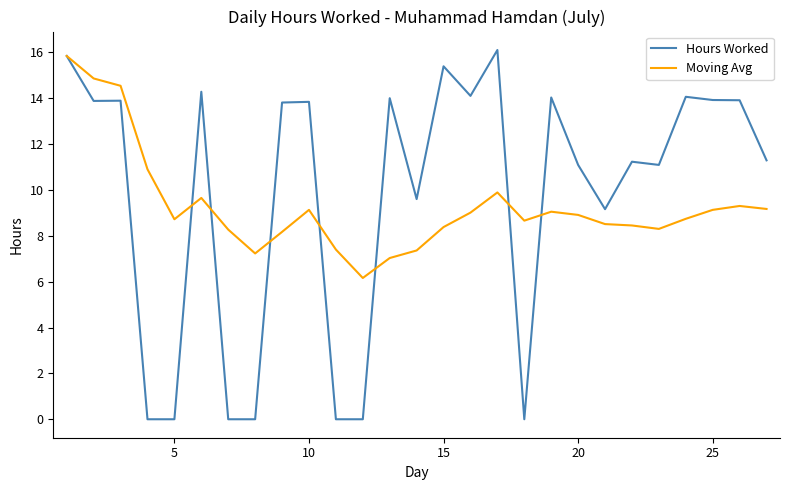

Which series has the widest spread of values?

Hours Worked